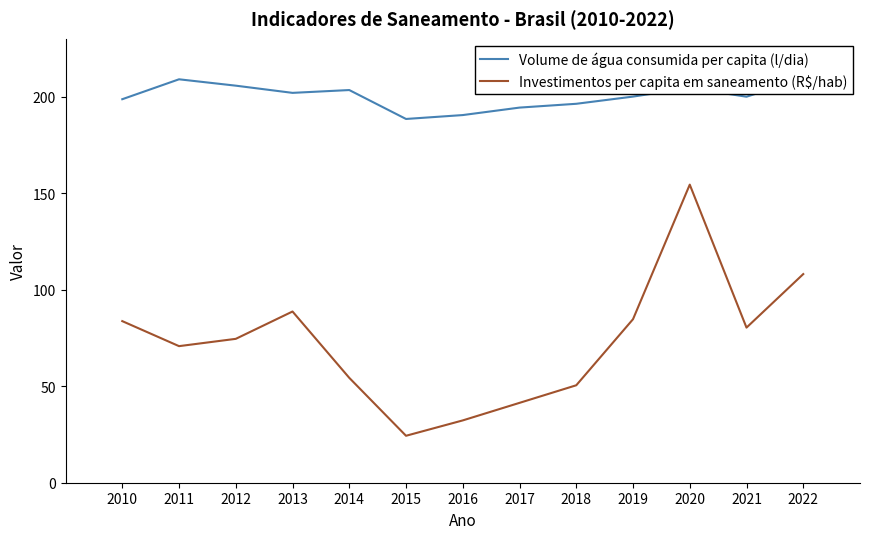

What is the highest value of the Volume de água consumida per capita (l/dia) series?

209.3